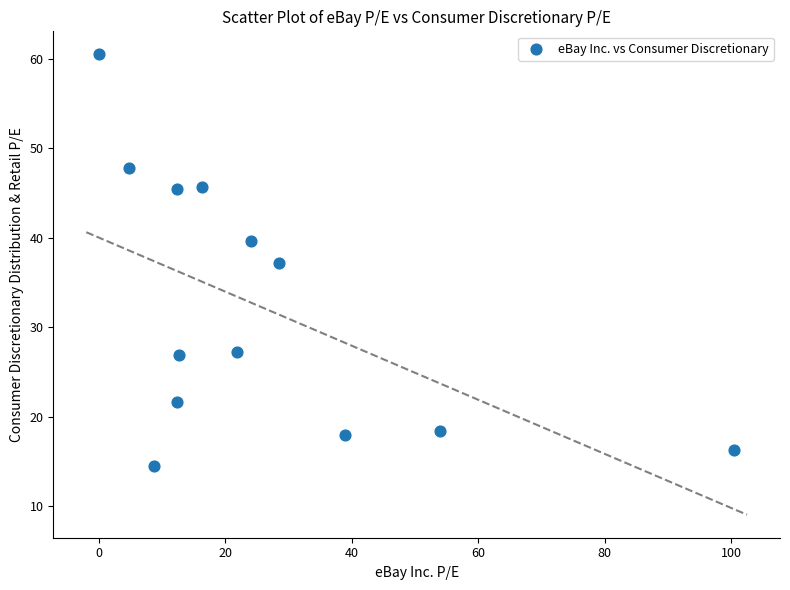

What is the range of Y values (max minus min)?

46.0